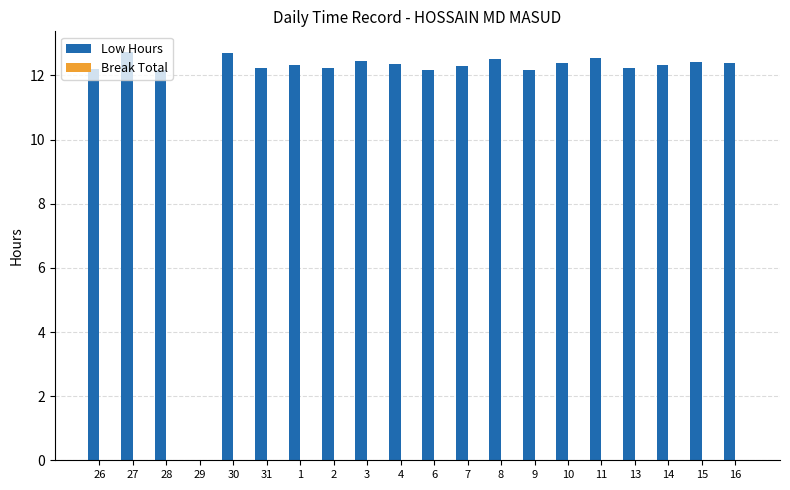

How many distinct data groups are displayed?

1